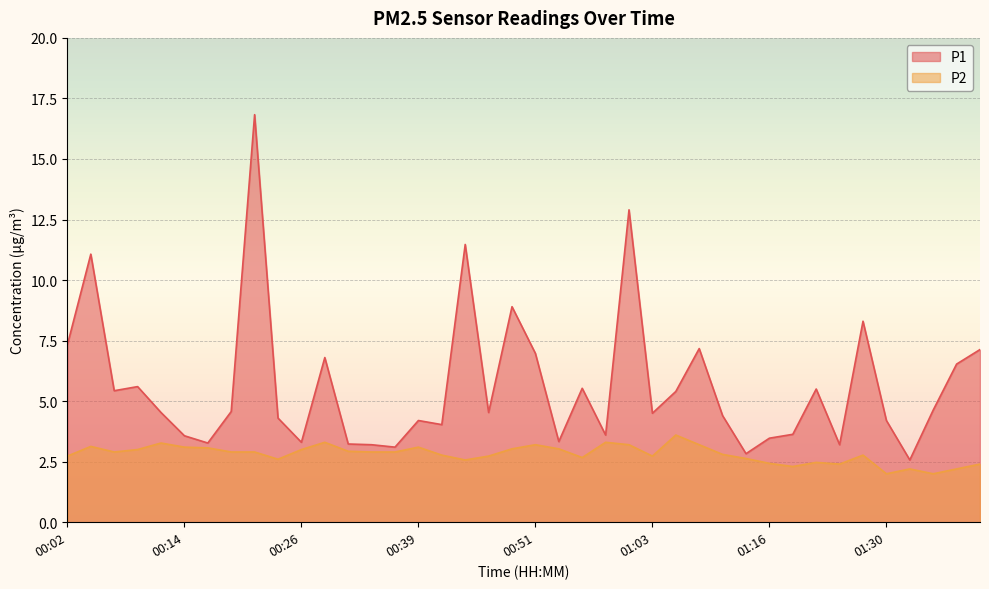

What is the spread (max minus min) of values at 01:16?

1.0